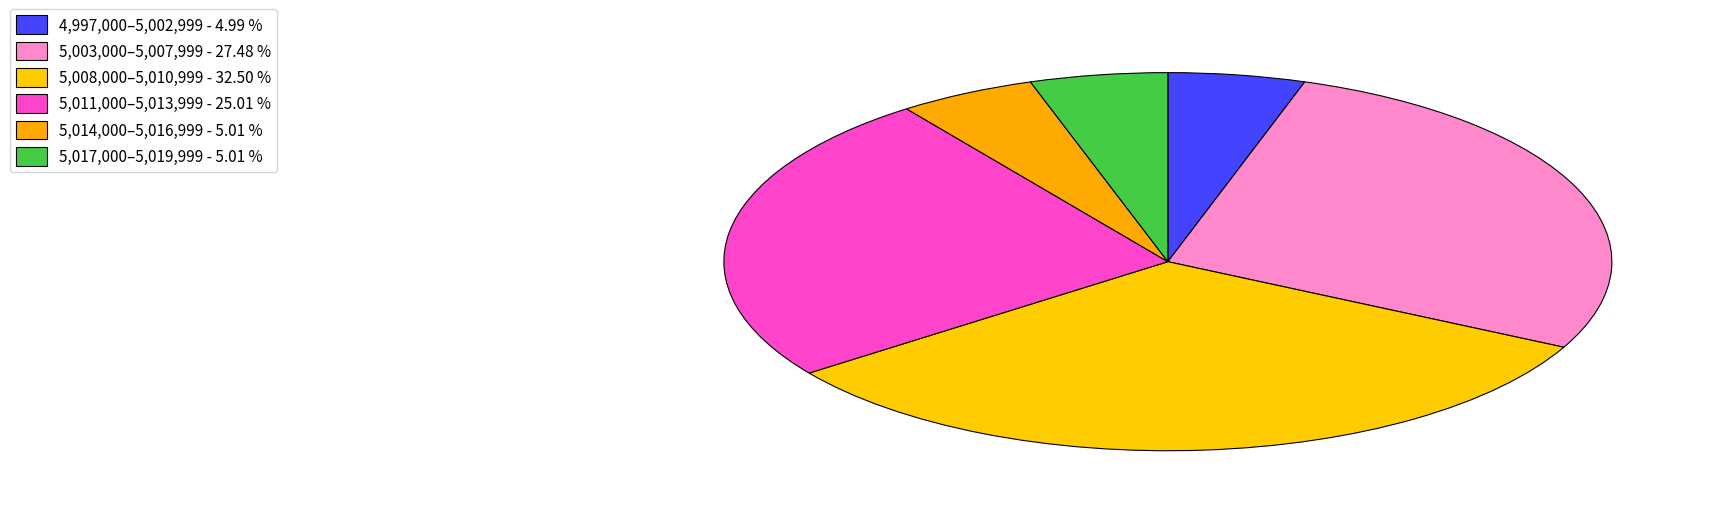

Is there a majority slice in this chart?

No